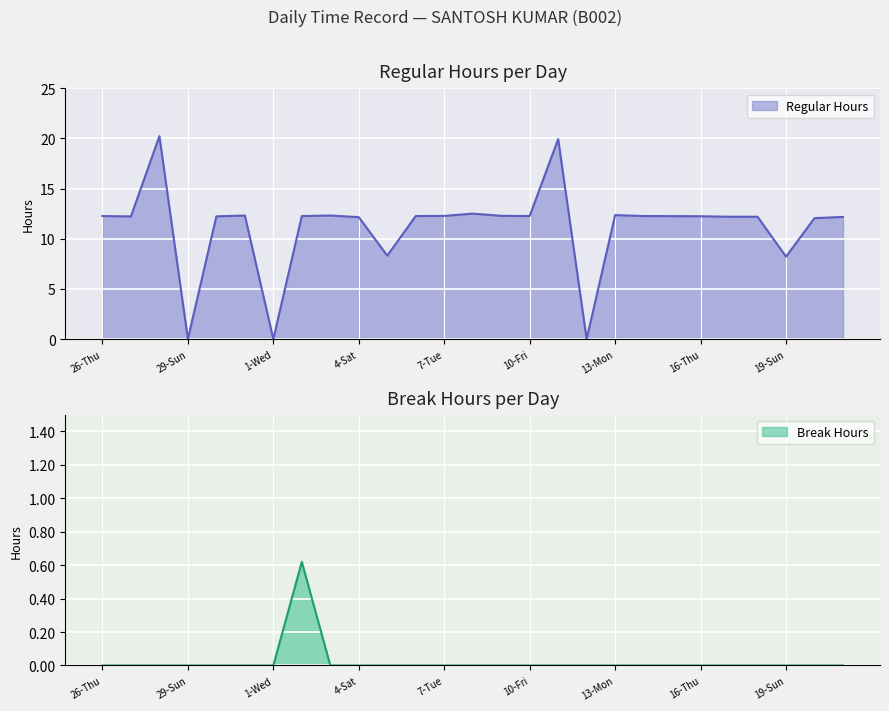

Reading left to right, transcribe all the data shown in this chart.

Regular Hours: 12.3	12.2	20.2	0.0	12.2	12.3	0.0	12.3	12.3	12.2	8.3	12.3	12.3	12.5	12.3	12.3	19.9	0.0	12.4	12.3	12.3	12.2	12.2	12.2	8.2	12.1	12.2
Break Hours: 0.0	0.0	0.0	0.0	0.0	0.0	0.0	0.6	0.0	0.0	0.0	0.0	0.0	0.0	0.0	0.0	0.0	0.0	0.0	0.0	0.0	0.0	0.0	0.0	0.0	0.0	0.0